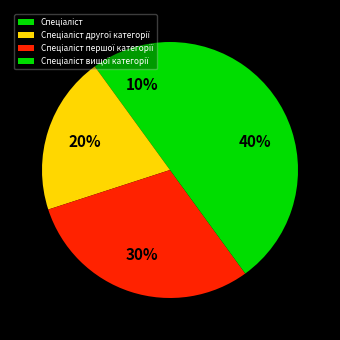

To the nearest percent, what portion does Спеціаліст другої категорії represent?

20%